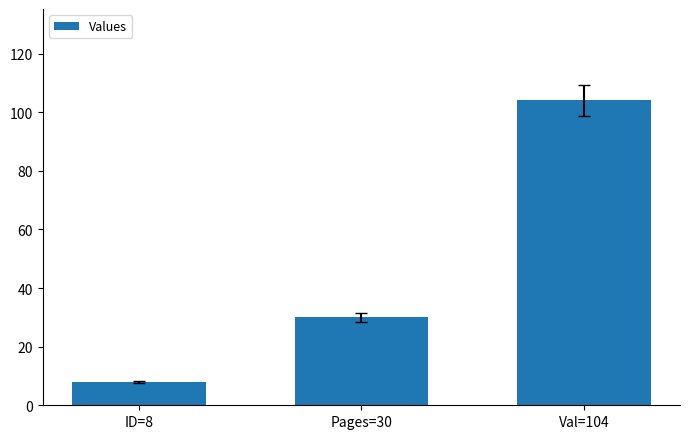

Are the bars horizontal?

No